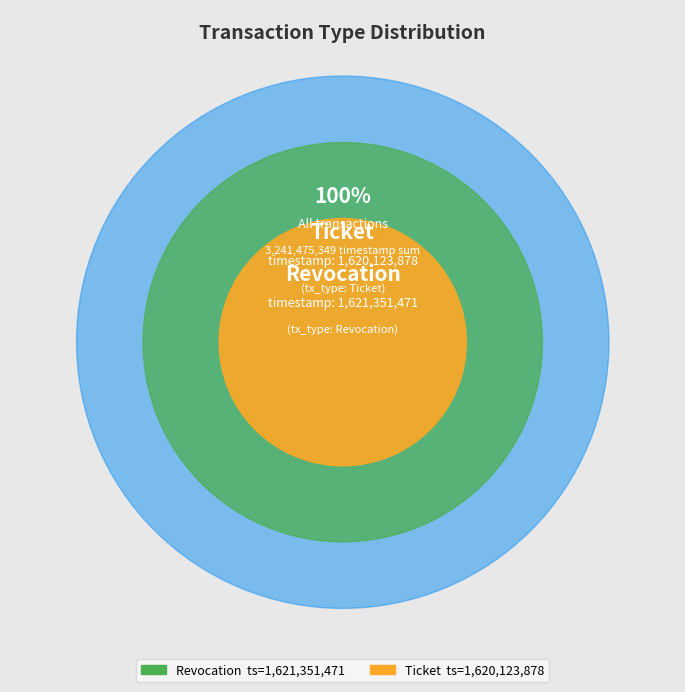

The Revocation slice represents 50% of the pie. True or false?

True